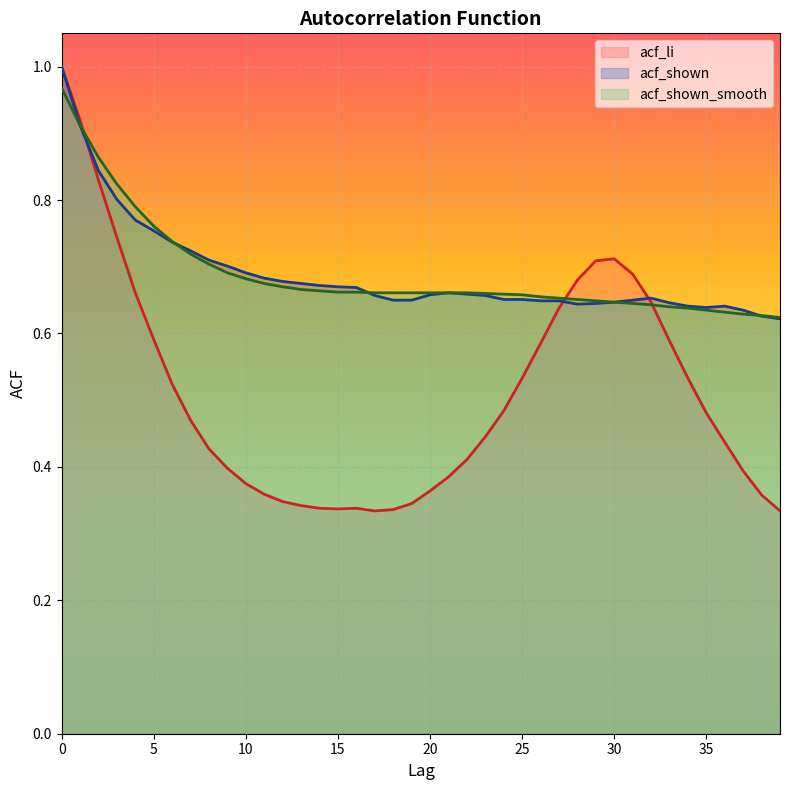

True or false: acf_li has more than 1 points higher than both neighbors.

True